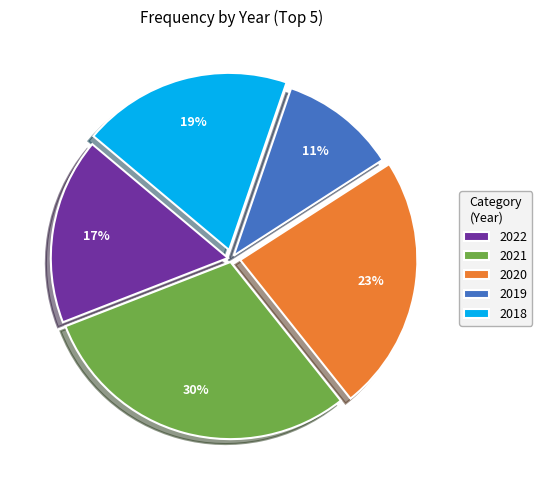

What percentage is the 2021 slice, to the nearest percent?

30%